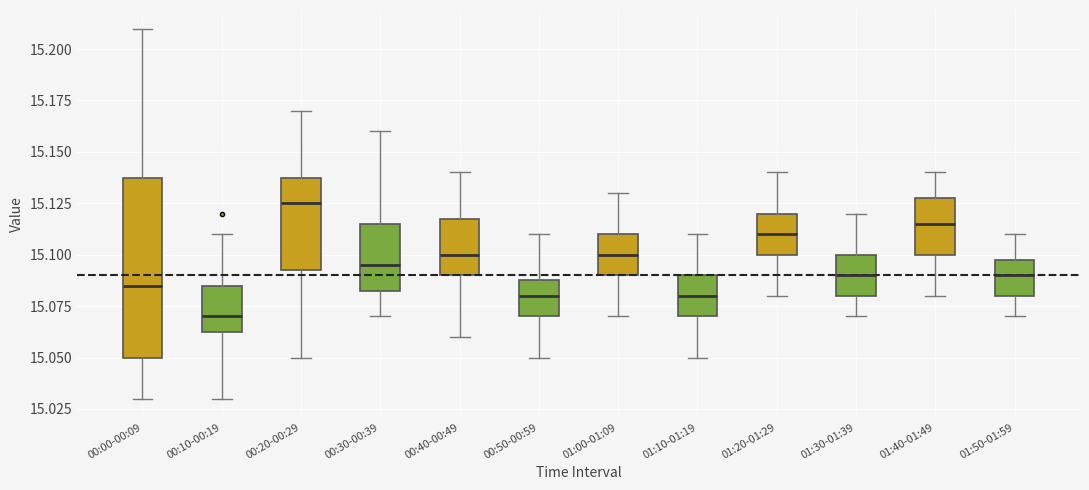

Which box's median line is the highest?

00:20-00:29